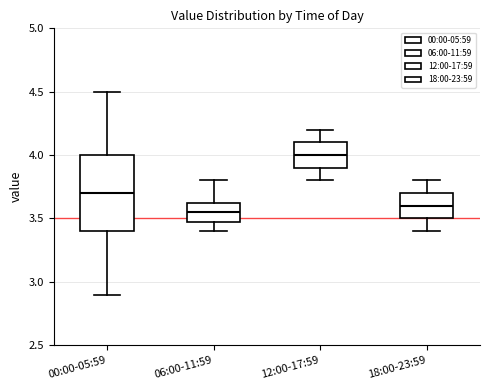

Which box is the tallest, from its lower edge to its upper edge?

00:00-05:59